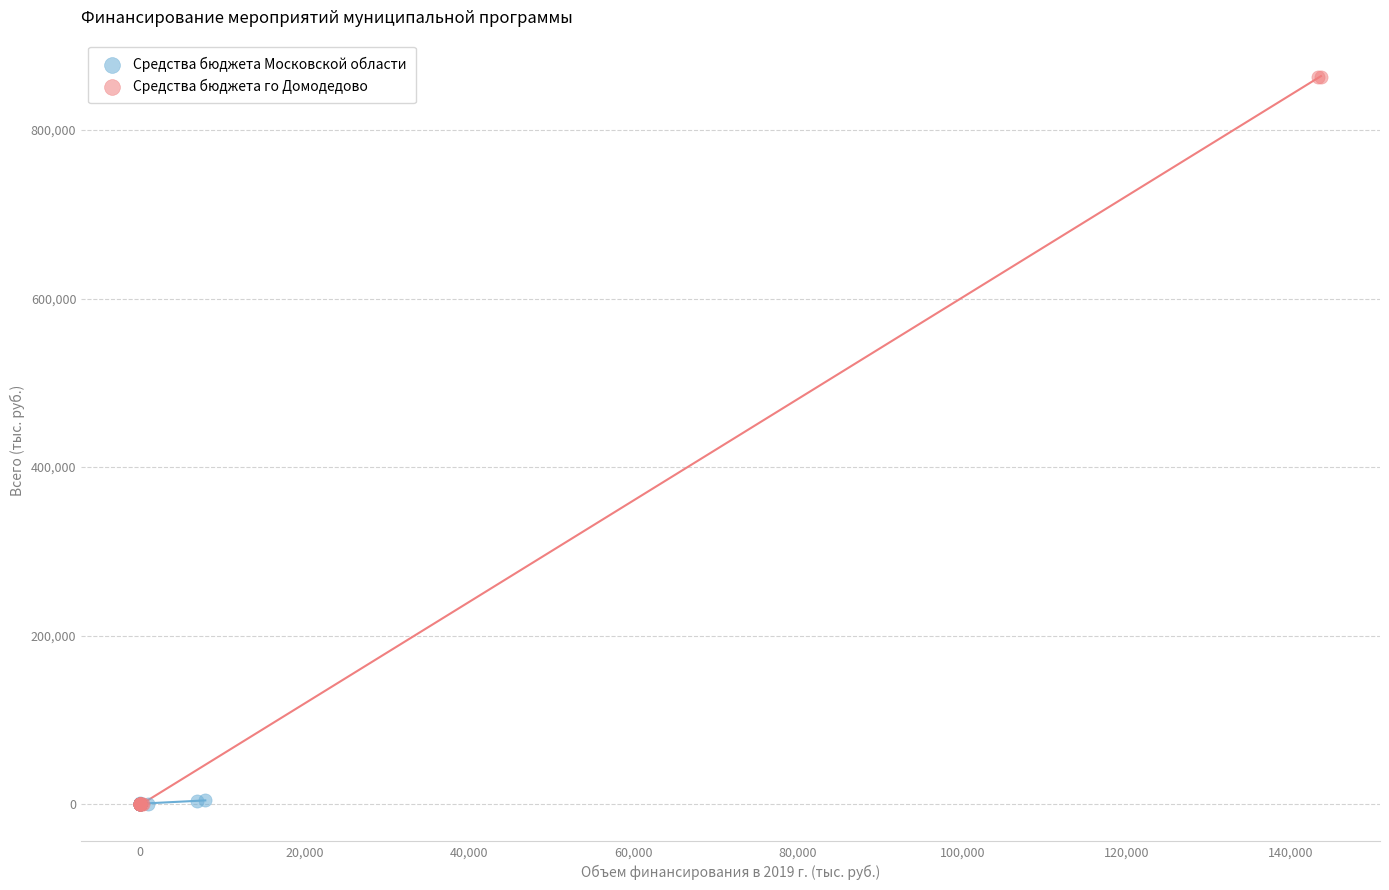

Which series has the largest Y range (max minus min)?

Средства бюджета го Домодедово